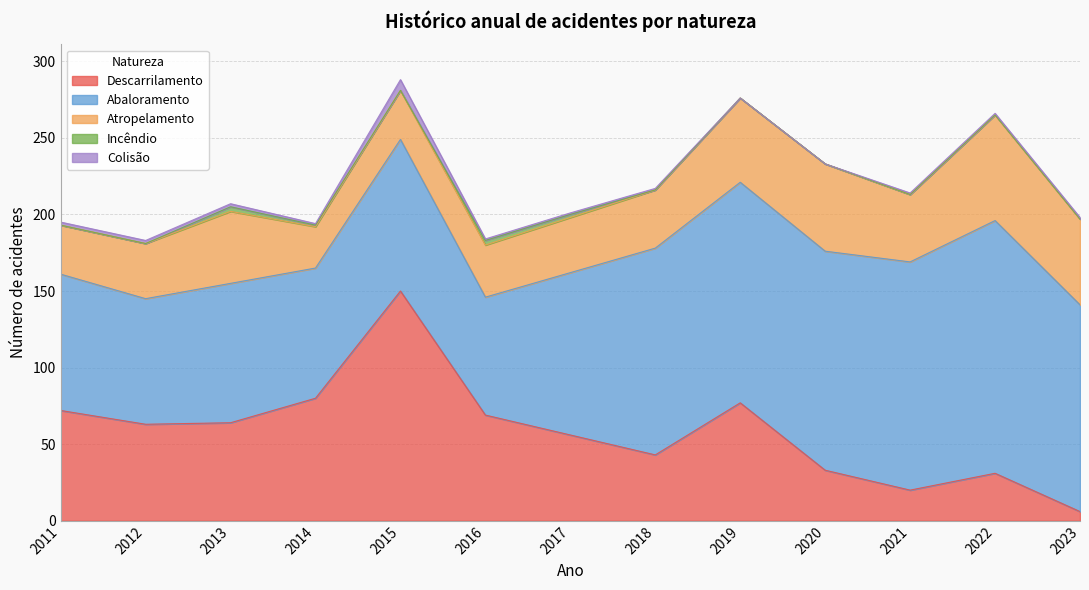

Which series has the largest total across all categories?

Abaloramento